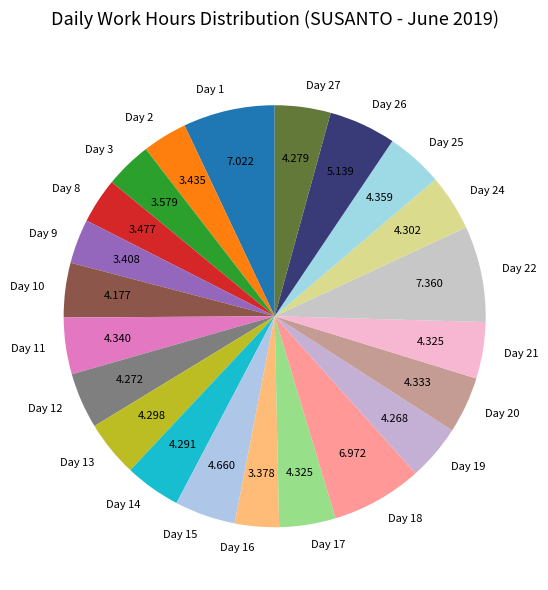

Count the number of slices in the pie.

22